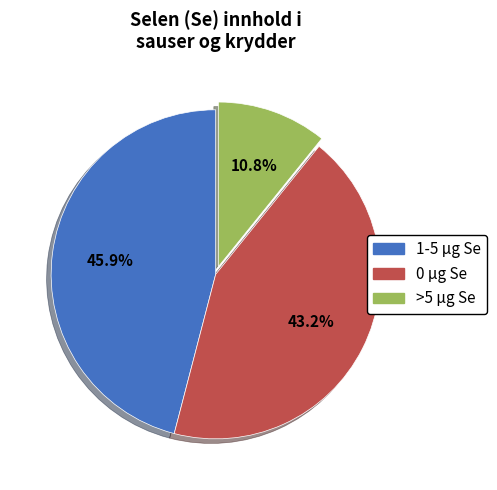

Is there a majority slice in this chart?

No